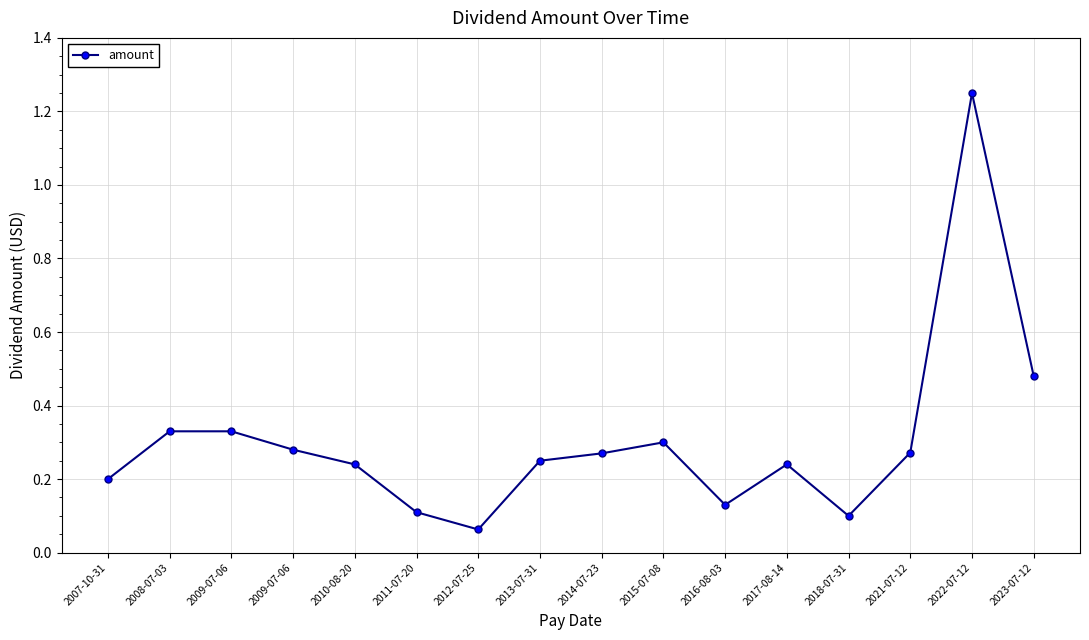

How many distinct data groups are displayed?

1